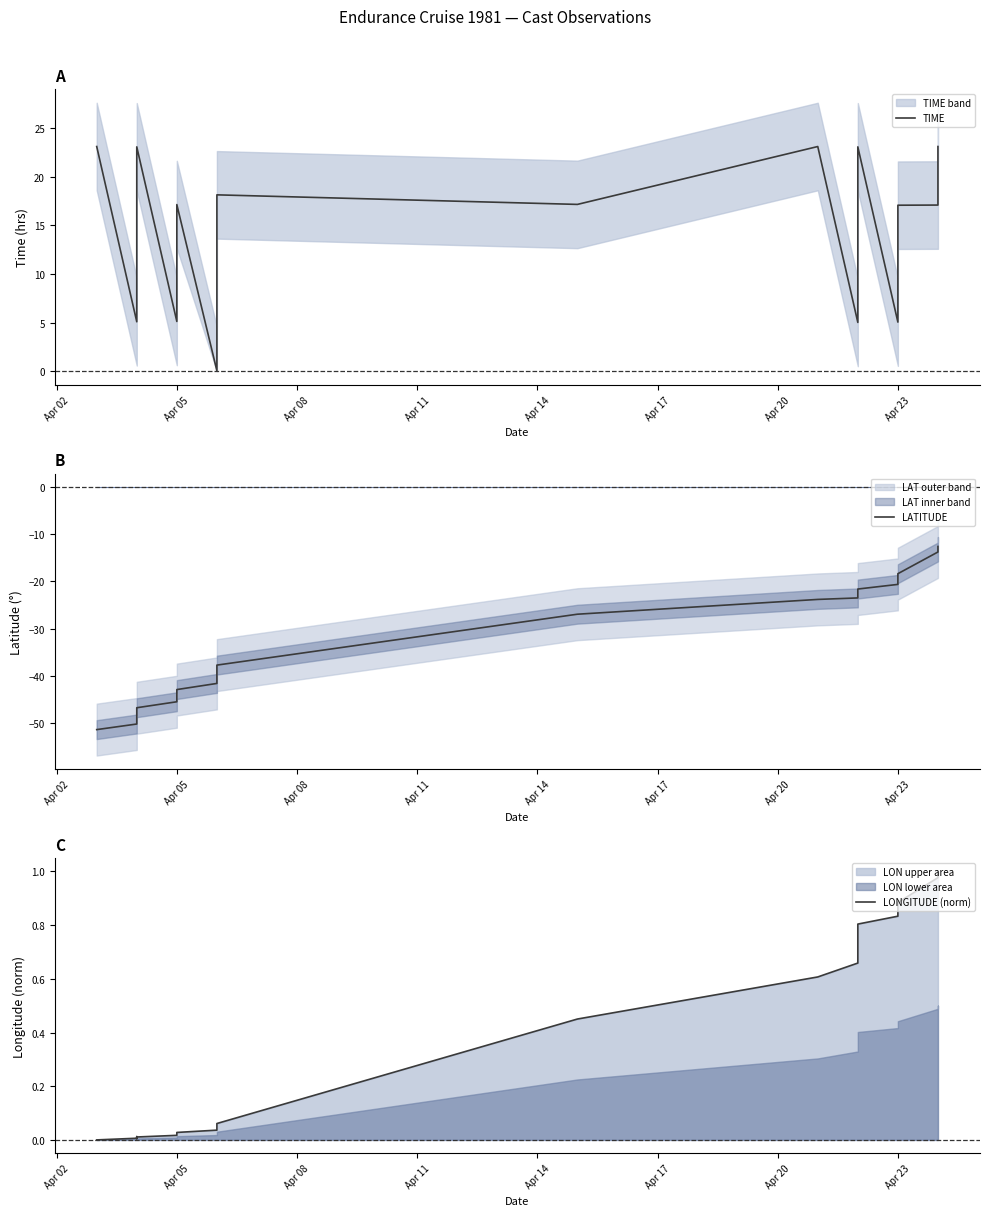

True or false: LONGITUDE (norm) and LATITUDE cross at least once.

False